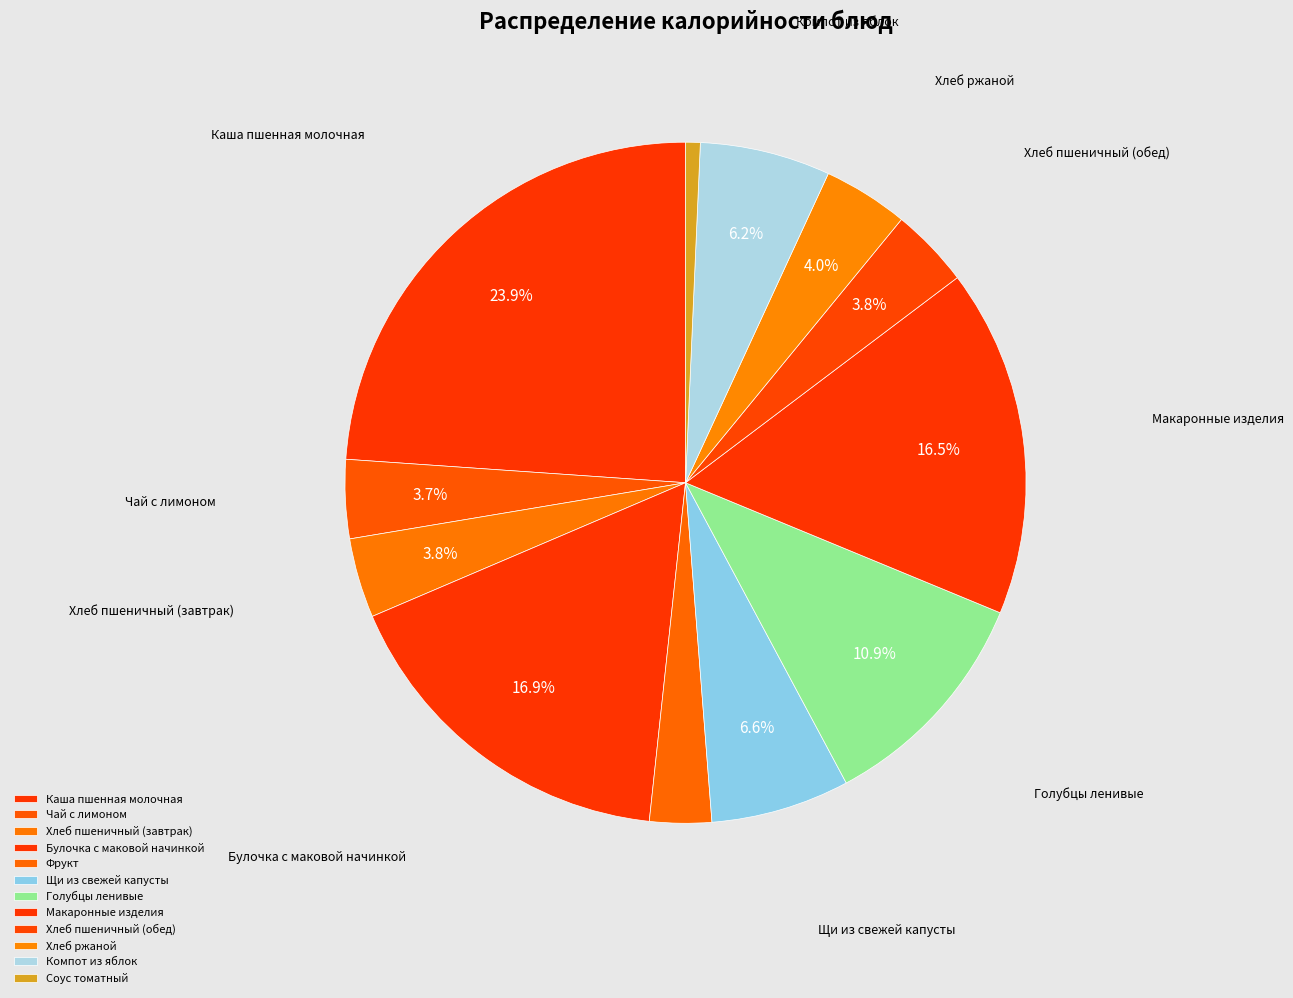

Which has a higher value, Хлеб пшеничный (завтрак) or Макаронные изделия?

Макаронные изделия